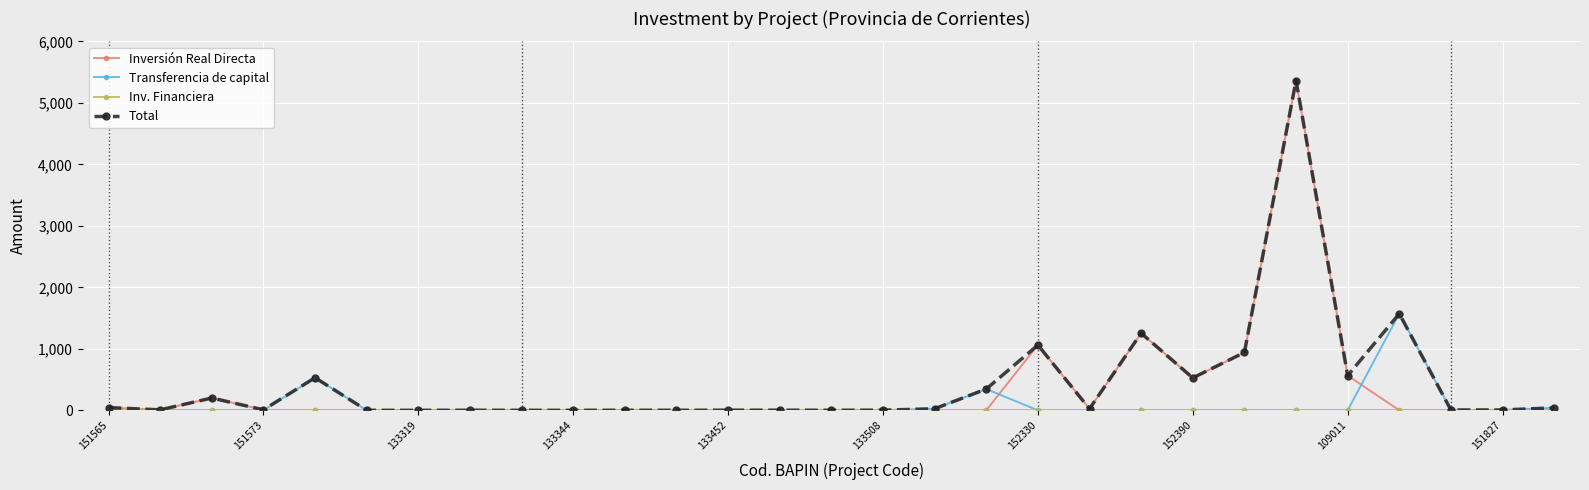

True or false: Total has more than 1 points higher than both neighbors.

True